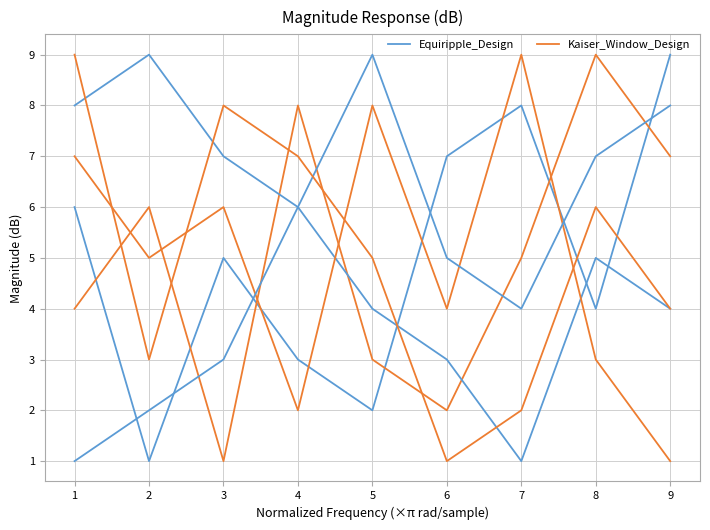

At which category does Kaiser_Window_Design reach its first local valley?

3